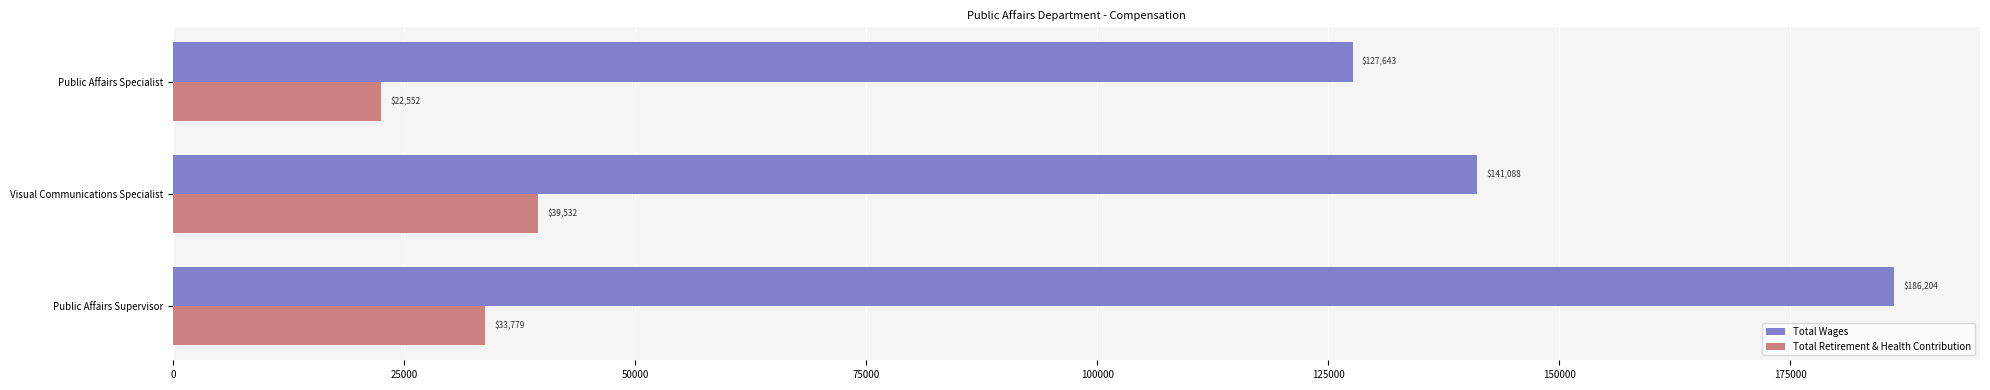

Rank the series by their average value, from highest to lowest.

Total Wages, Total Retirement & Health Contribution